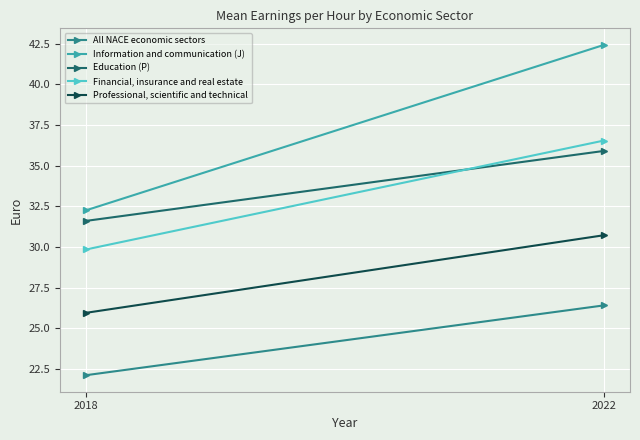

Is it true that Information and communication (J) equals 70.2 at 2022?

False